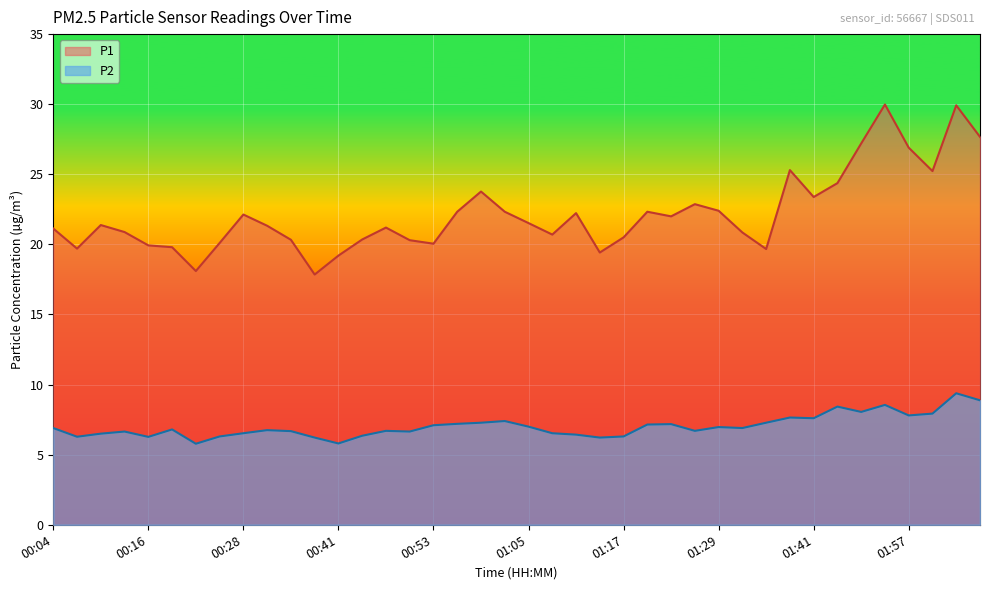

What is the approximate value of P1 at 02:06?

27.7